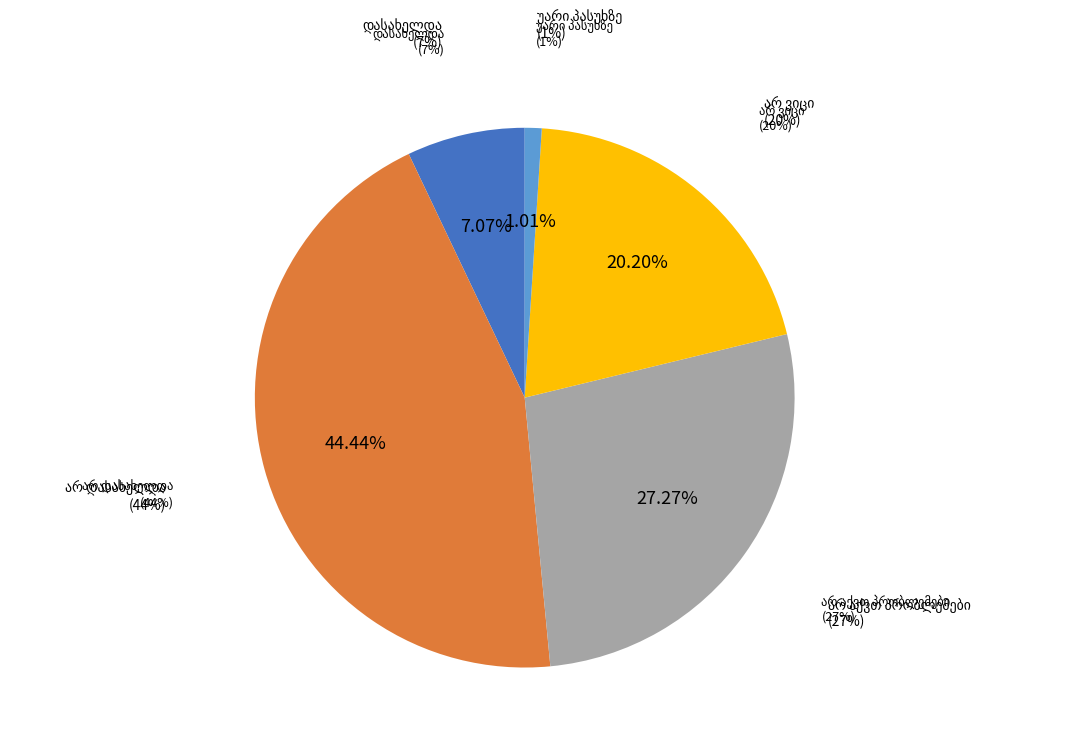

Is the sum of დასახელდა and უარი პასუხზე greater than half?

No